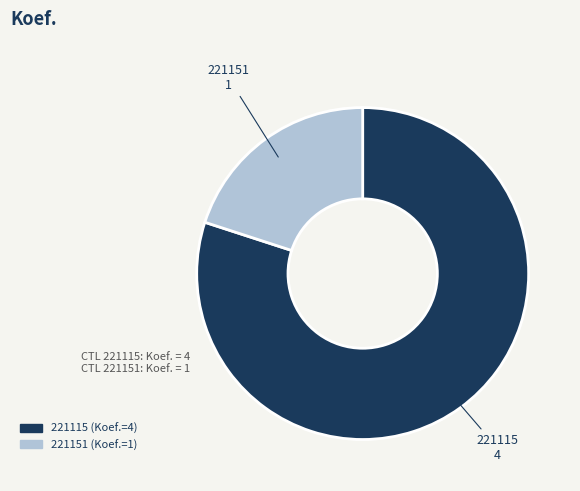

How many slices are in this pie chart?

2